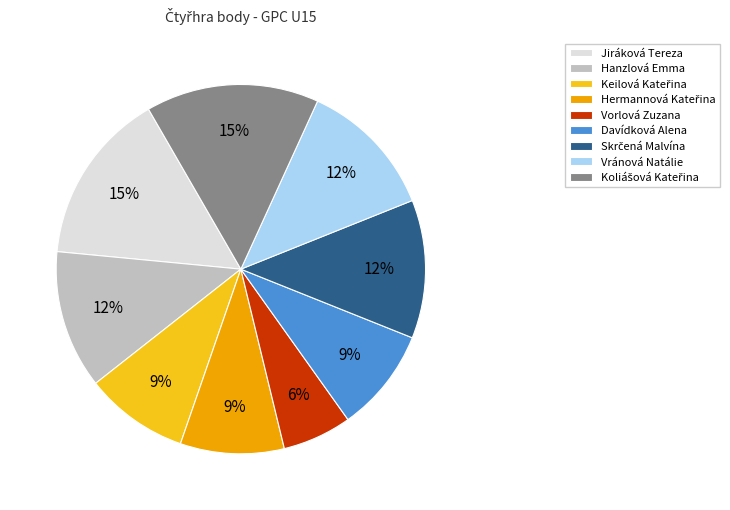

Is it true that Davídková Alena is 17% of the pie?

False